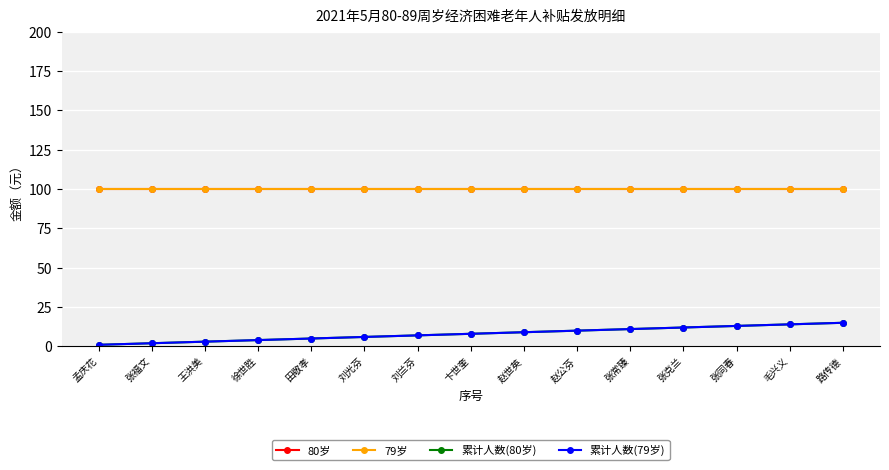

True or false: 79岁 has a value of 100 at 王洪美.

True